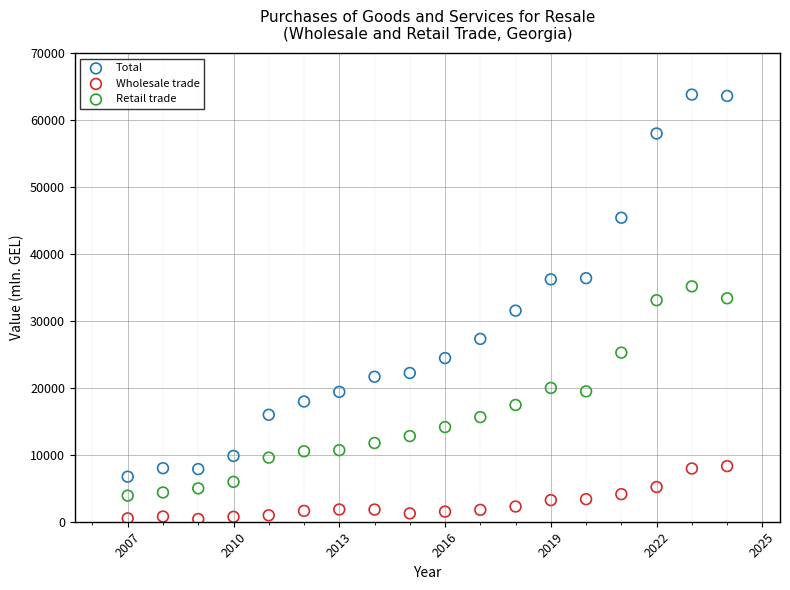

What is the X range (max minus min) for the scatter plot?

17.0